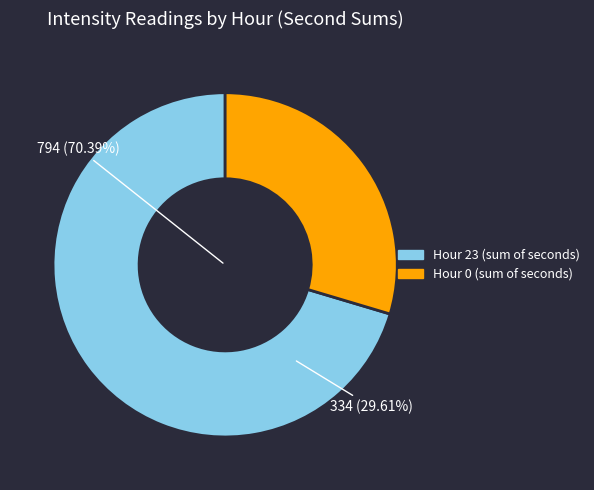

Is it true that Hour 0 is 84% of the pie?

False